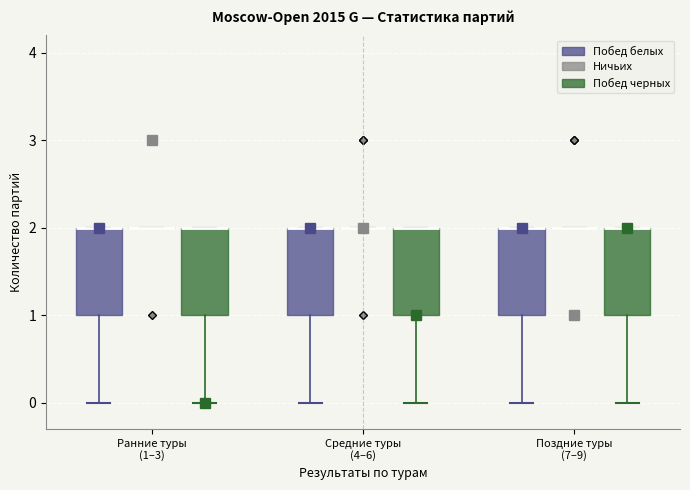

Reading left to right, transcribe this box plot: for each box, give where its median line is, the range the box spans, and where its two whiskers end, as read against the y-axis. The values are not printed on the chart, so give them approximately, as read against the axis.

Ранние туры (1–3) (Побед белых): median 2 (drawn on the box's upper edge), box 1 to 2, whiskers 0 to 2
Ранние туры (1–3) (Ничьих): box collapsed to a line at 2, whiskers 2 to 2
Ранние туры (1–3) (Побед черных): median 2 (drawn on the box's upper edge), box 1 to 2, whiskers 0 to 2
Средние туры (4–6) (Побед белых): median 2 (drawn on the box's upper edge), box 1 to 2, whiskers 0 to 2
Средние туры (4–6) (Ничьих): box collapsed to a line at 2, whiskers 2 to 2
Средние туры (4–6) (Побед черных): median 2 (drawn on the box's upper edge), box 1 to 2, whiskers 0 to 2
Поздние туры (7–9) (Побед белых): median 2 (drawn on the box's upper edge), box 1 to 2, whiskers 0 to 2
Поздние туры (7–9) (Ничьих): box collapsed to a line at 2, whiskers 2 to 2
Поздние туры (7–9) (Побед черных): median 2 (drawn on the box's upper edge), box 1 to 2, whiskers 0 to 2